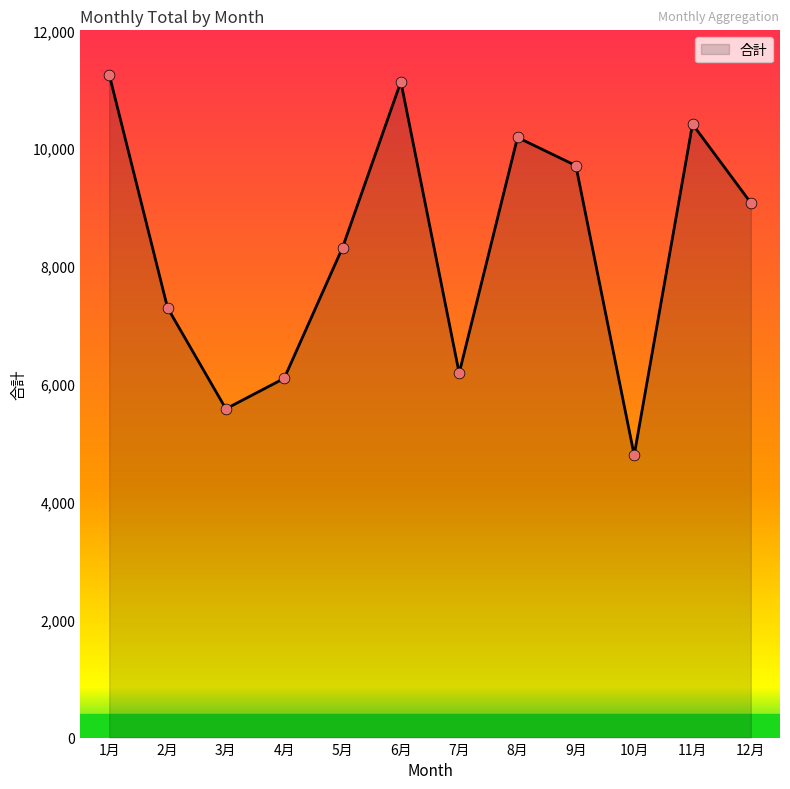

Which has a higher value, 10月 or 12月?

12月